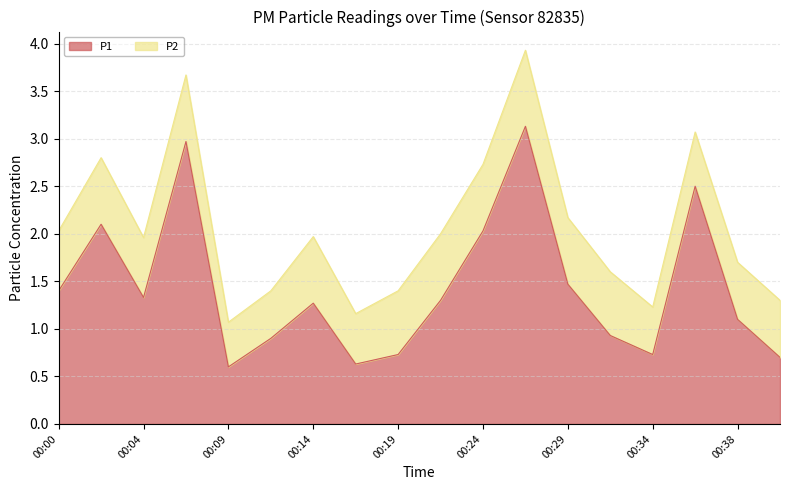

Does the chart have visible grid lines?

Yes